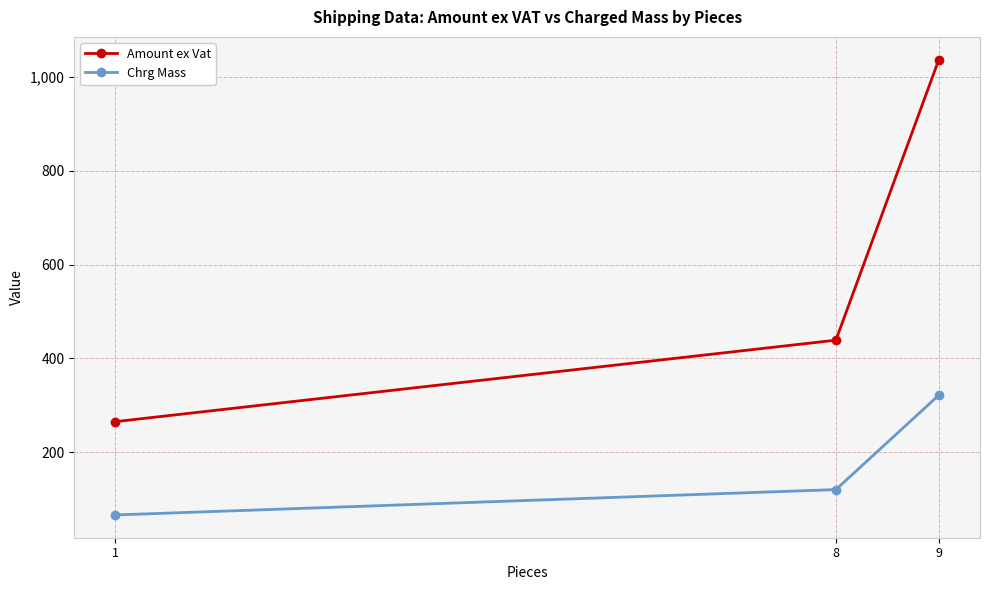

Is the value of Chrg Mass at 8 greater than the value of Amount ex Vat at 9?

No